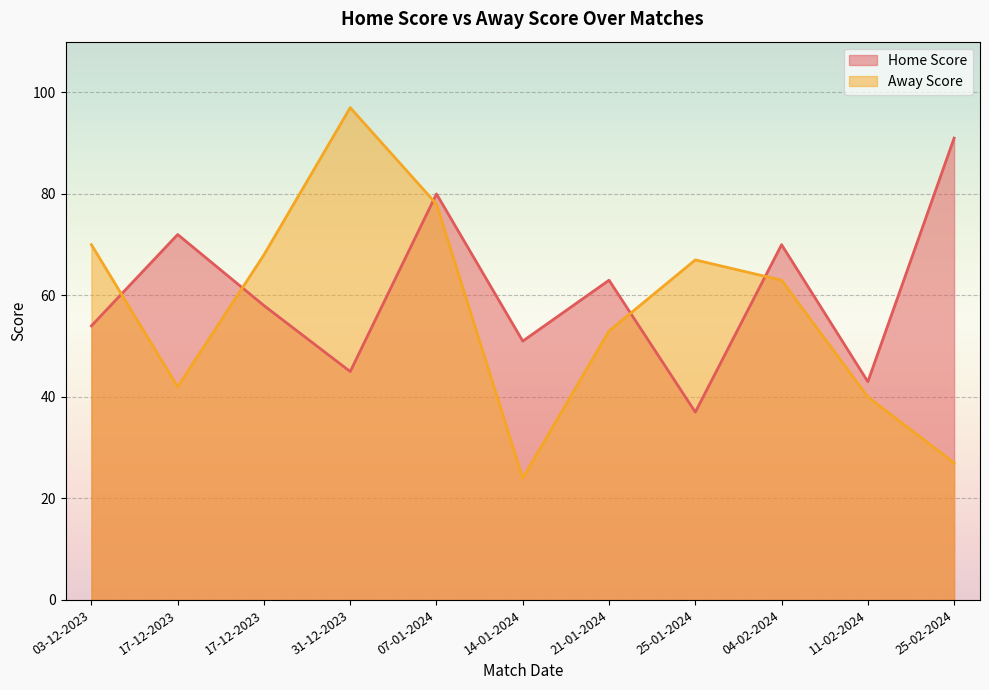

Reading left to right, extract all data points from this chart.

Home Score: 03-12-2023=54	17-12-2023=72	17-12-2023=58	31-12-2023=45	07-01-2024=80	14-01-2024=51	21-01-2024=63	25-01-2024=37	04-02-2024=70	11-02-2024=43	25-02-2024=91
Away Score: 03-12-2023=70	17-12-2023=42	17-12-2023=68	31-12-2023=97	07-01-2024=78	14-01-2024=24	21-01-2024=53	25-01-2024=67	04-02-2024=63	11-02-2024=40	25-02-2024=27